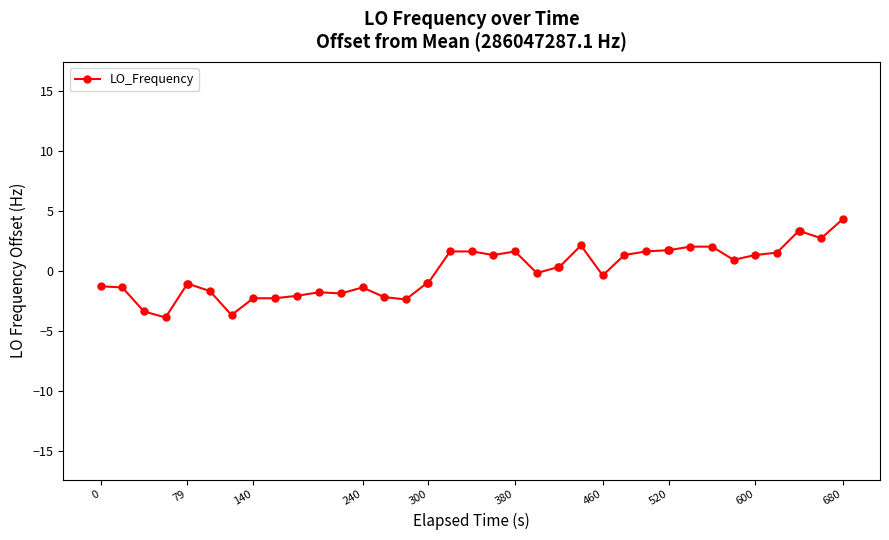

What is the difference between the maximum and minimum values?

8.2